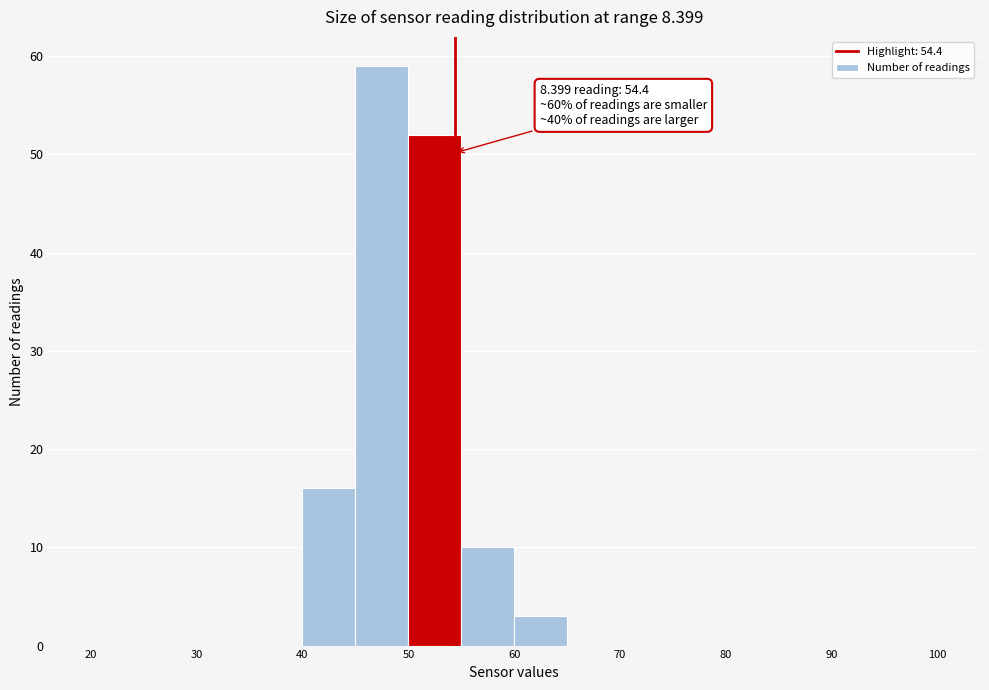

Which range on the x-axis has the tallest bar?

45 to 50